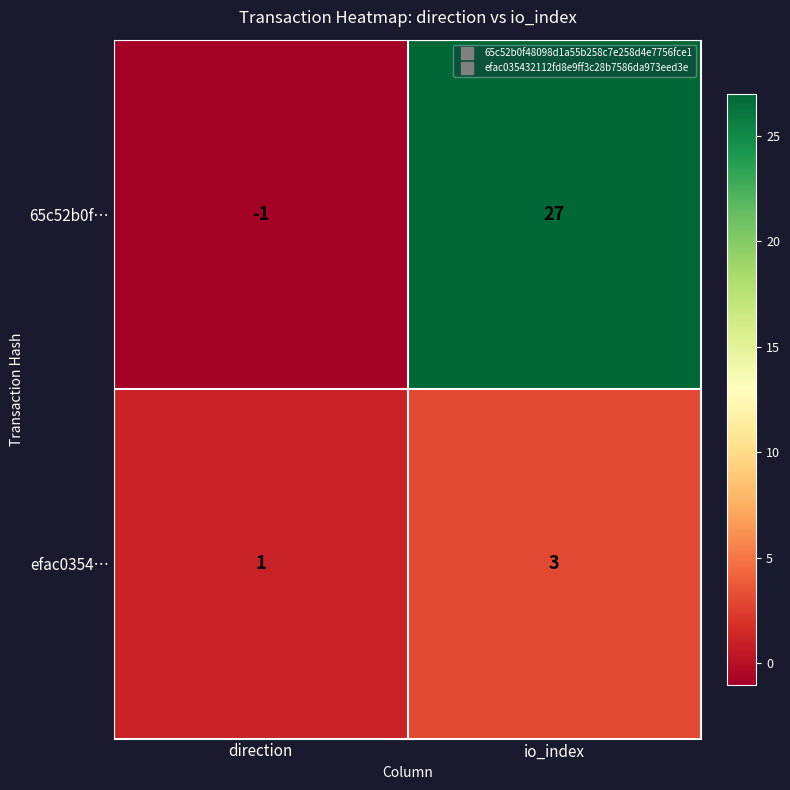

Reading left to right, extract all data points from this chart.

65c52b0f…: -1	27
efac0354…: 1	3